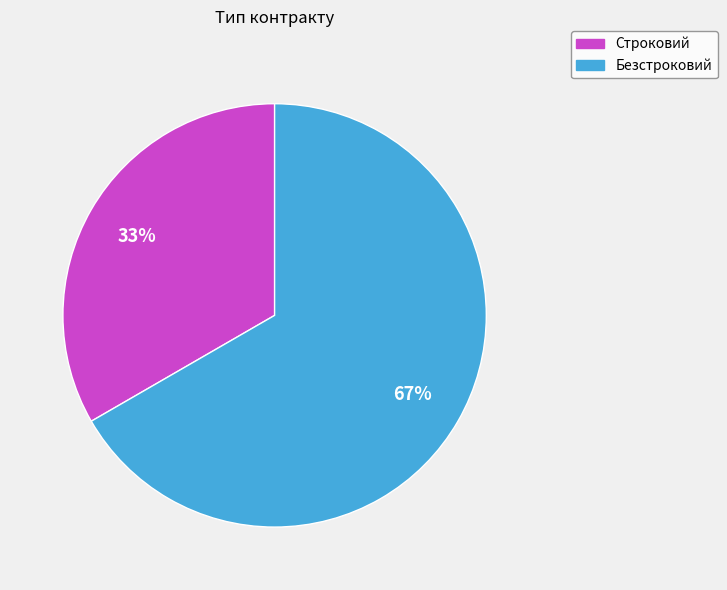

The Строковий slice represents 33% of the pie. True or false?

True